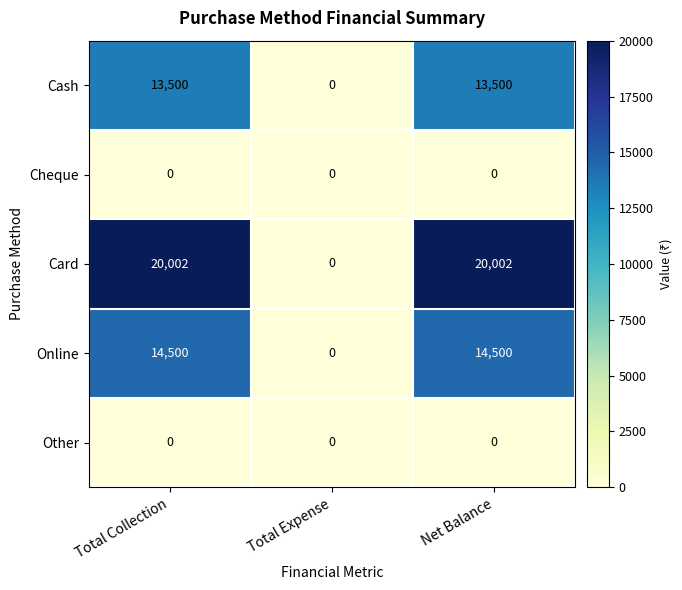

The Cash series shows 22258 at Total Collection. True or false?

False